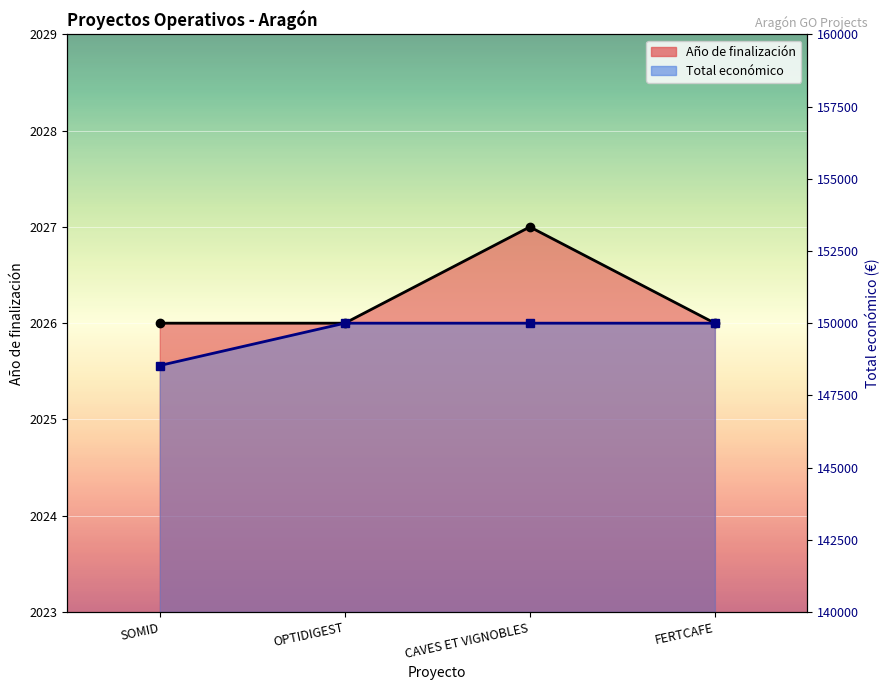

Which series changed the most between SOMID and OPTIDIGEST?

Total económico